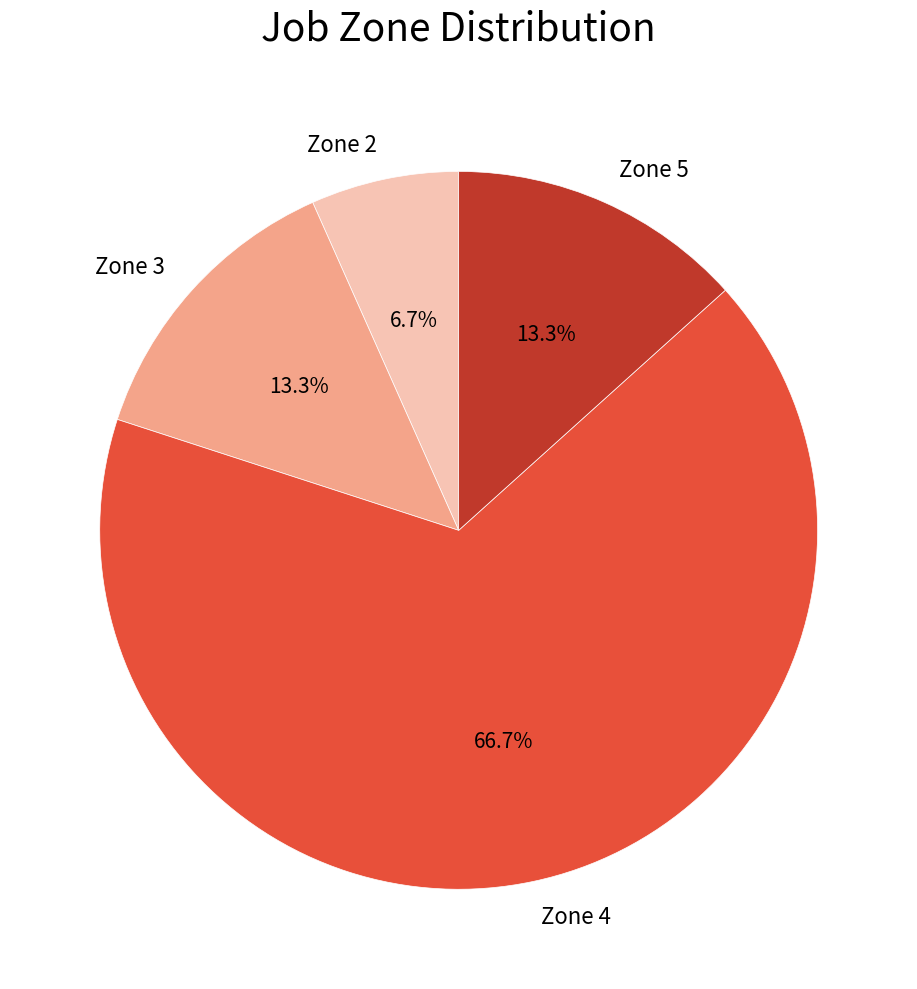

Which slice represents more than half of the pie?

Zone 4